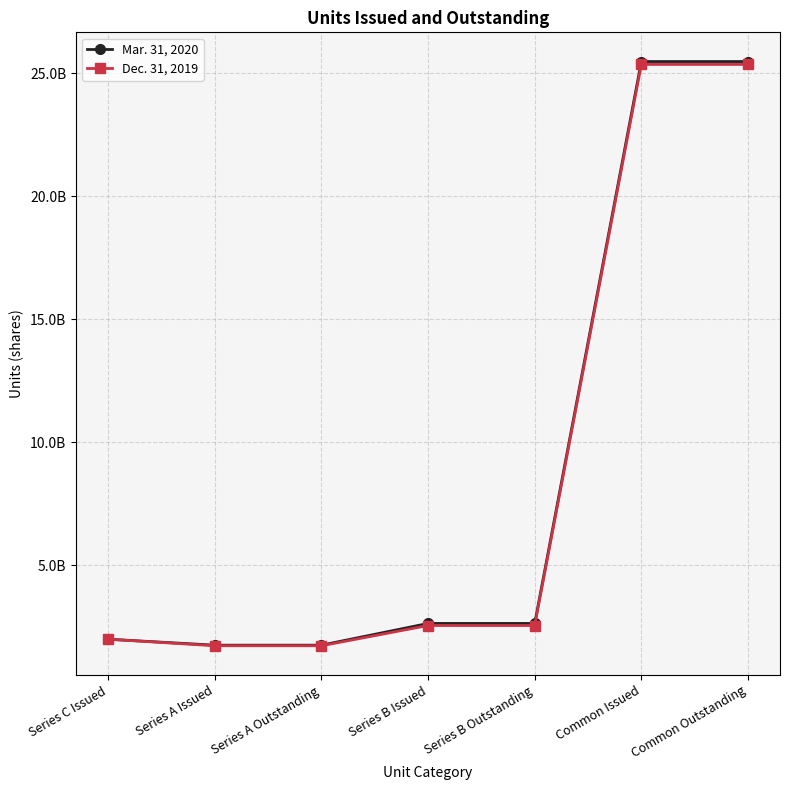

True or false: Mar. 31, 2020 has more than 0 interior local peaks.

False